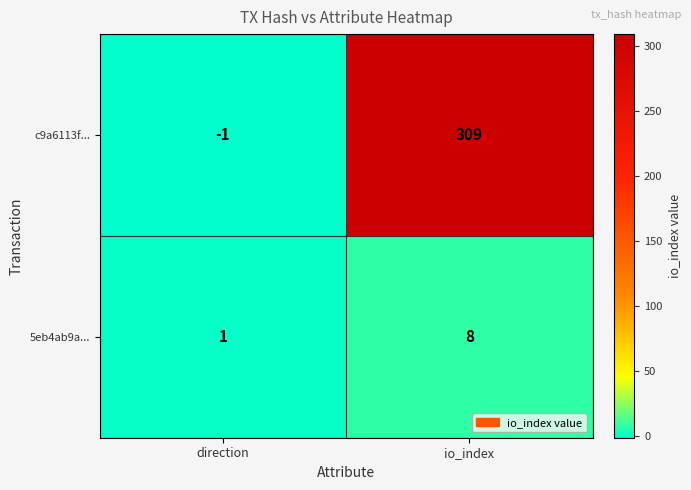

Reading right to left, extract all data points from this chart.

c9a6113f...: io_index=309	direction=-1
5eb4ab9a...: io_index=8	direction=1